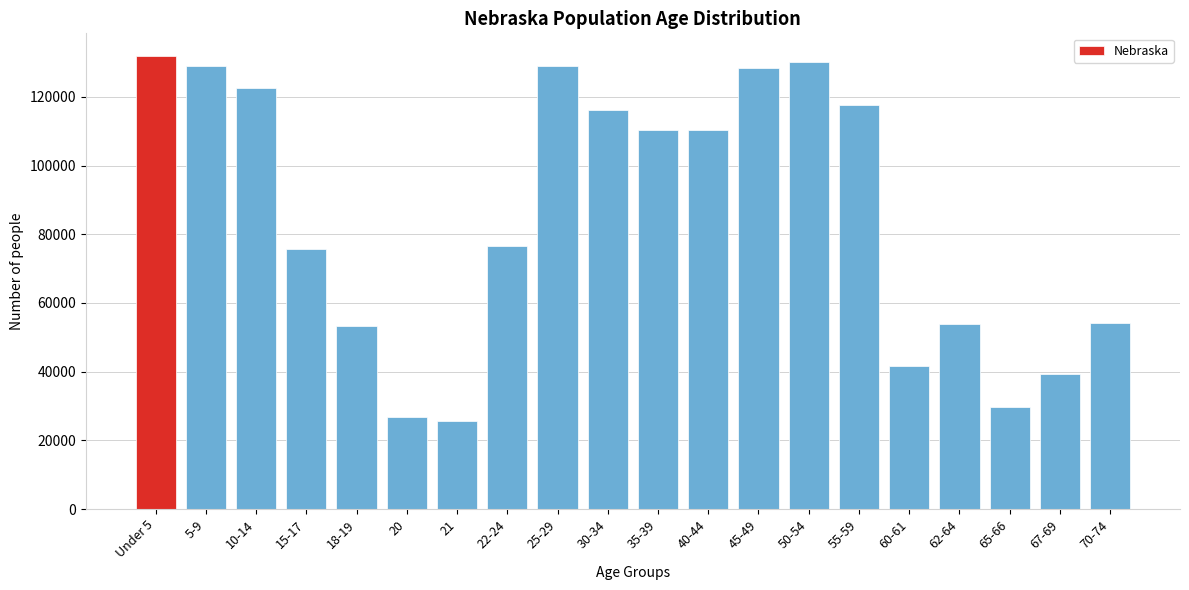

What is the smallest value displayed?

25679